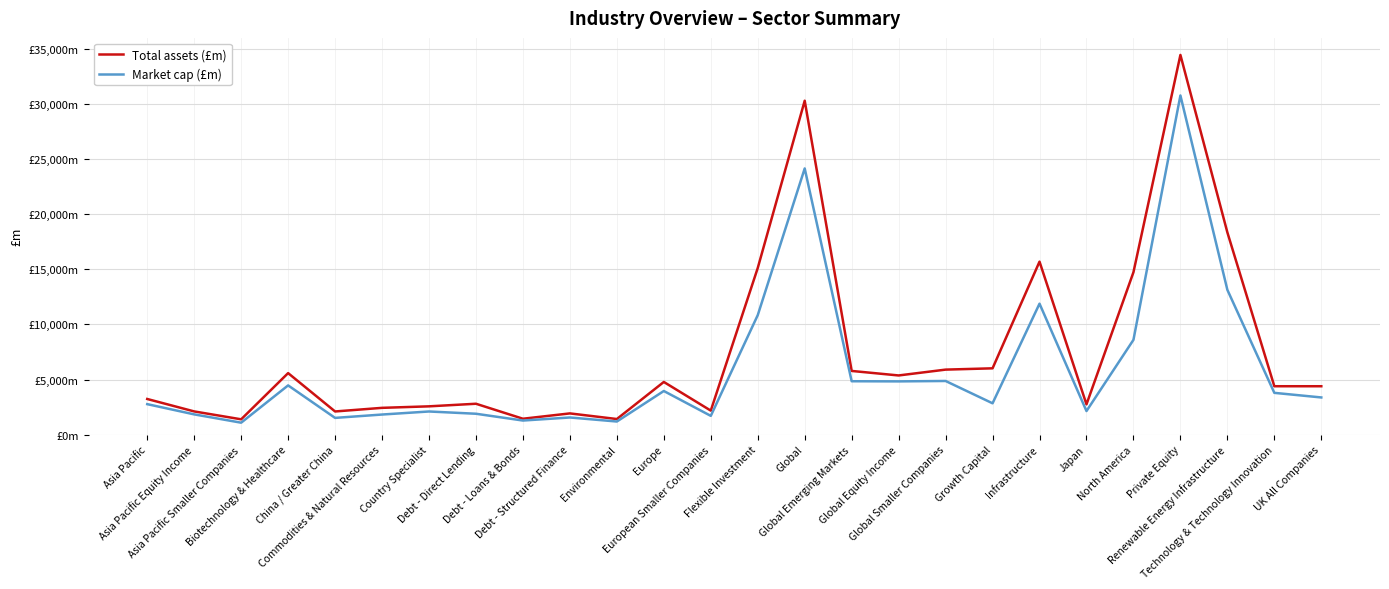

At which label does Total assets (£m) first exceed 4394?

Biotechnology & Healthcare